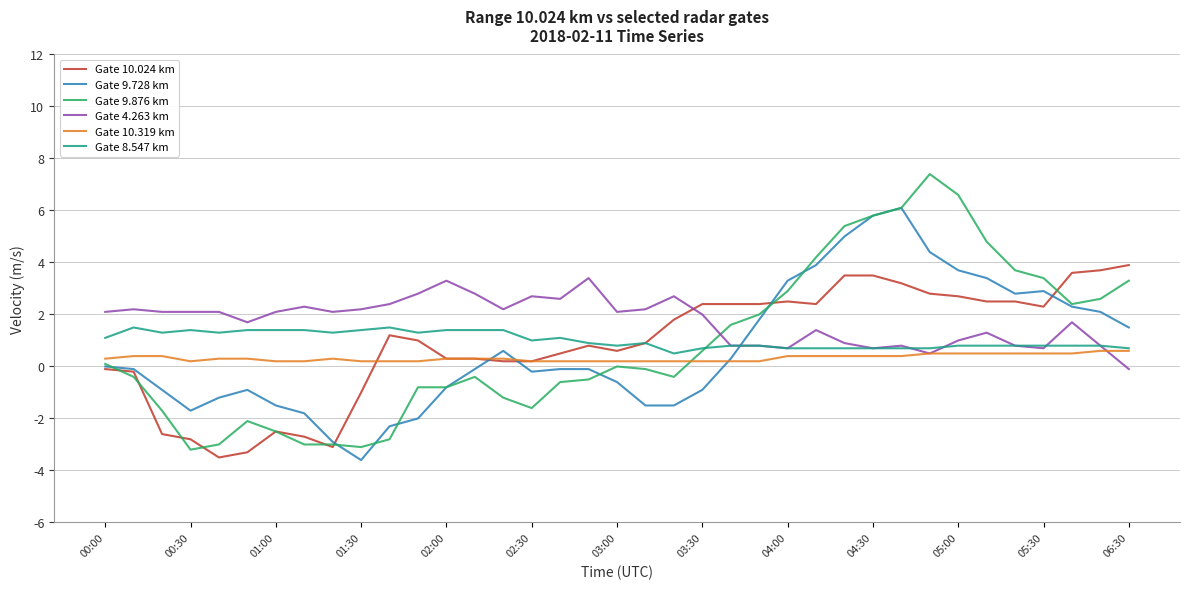

How many series are shown in this chart?

6